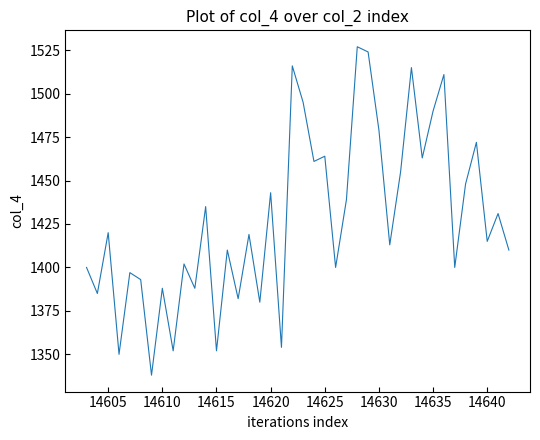

What is the greatest value displayed?

1527